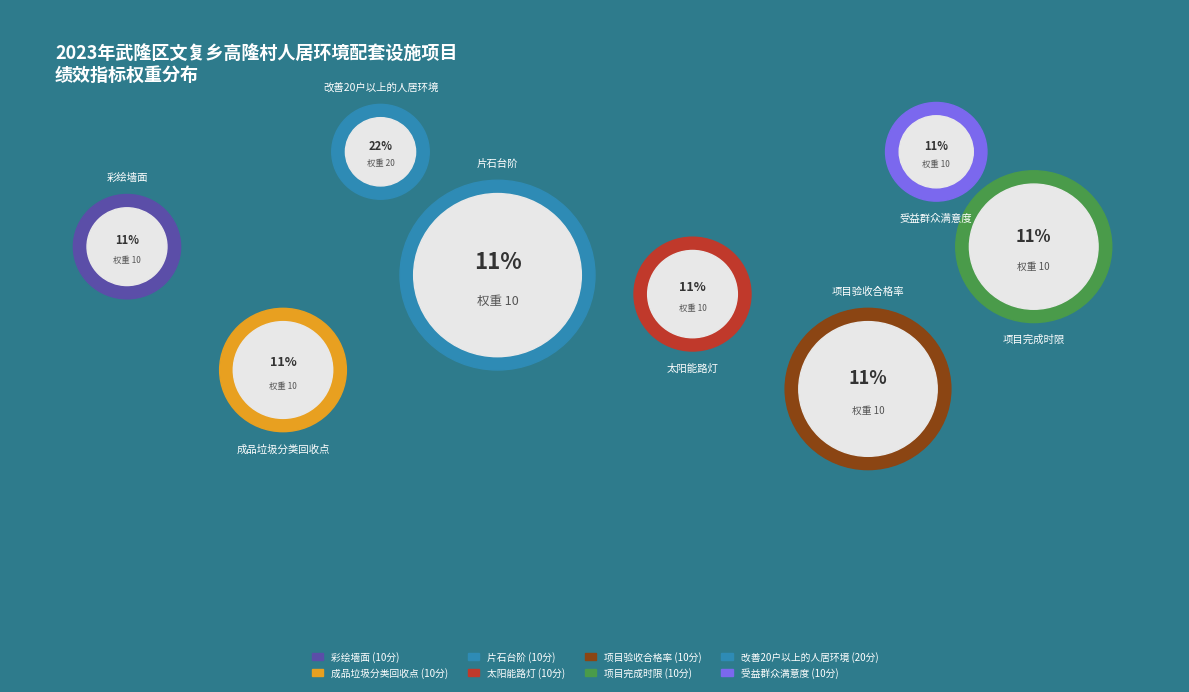

What is the largest slice in the pie chart?

改善20户以上的人居环境